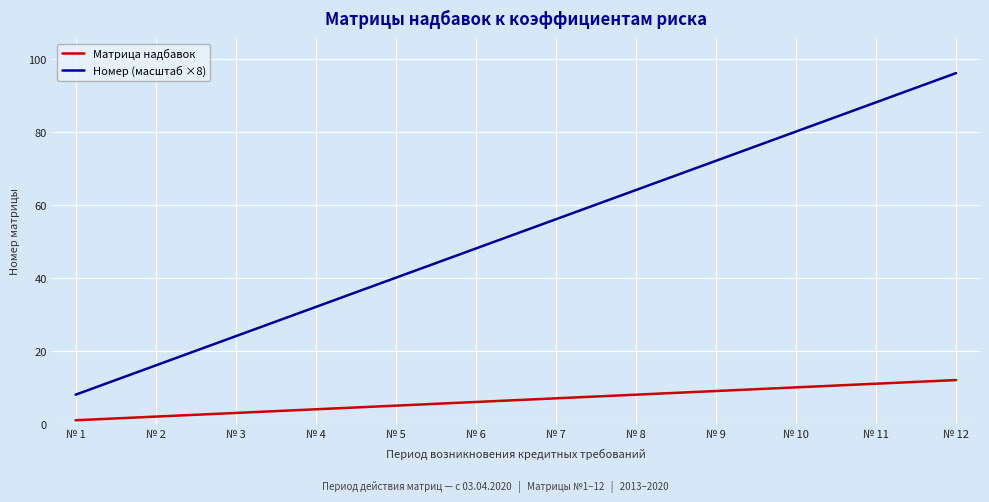

True or false: Номер (масштаб ×8) has more than 2 interior local peaks.

False